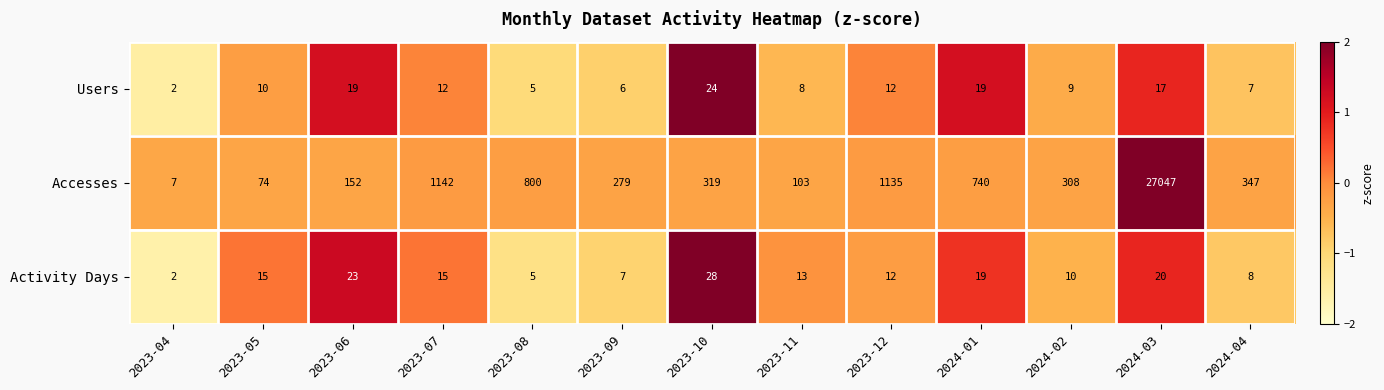

The value of Accesses at 2024-04 is 347. True or false?

True